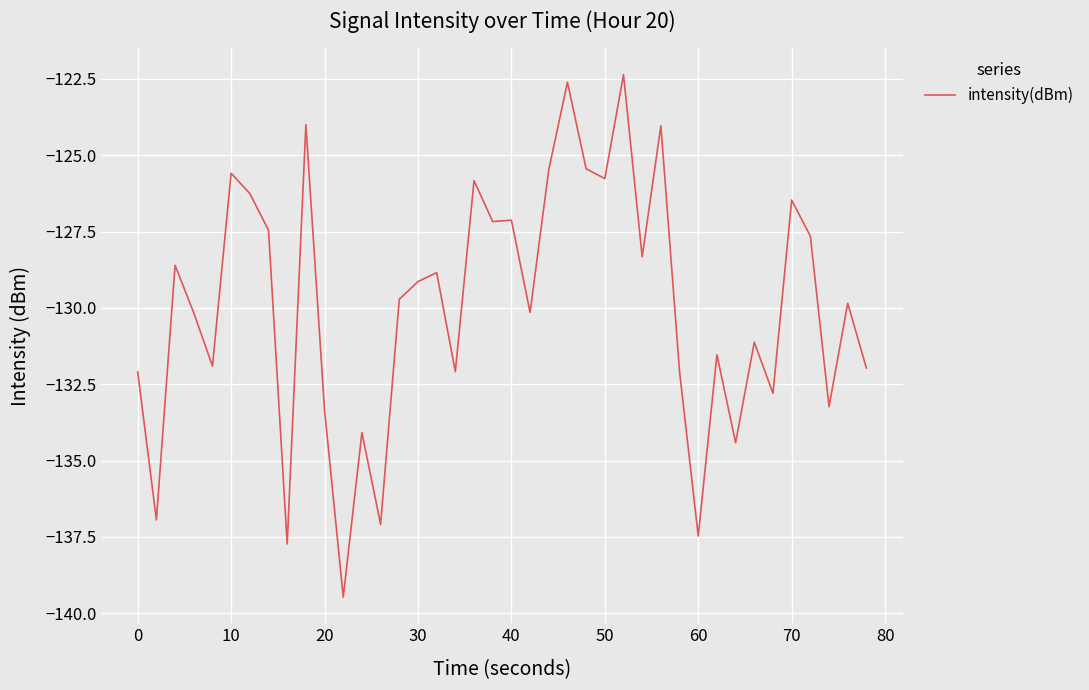

Does the chart display data point markers on the line(s)?

No